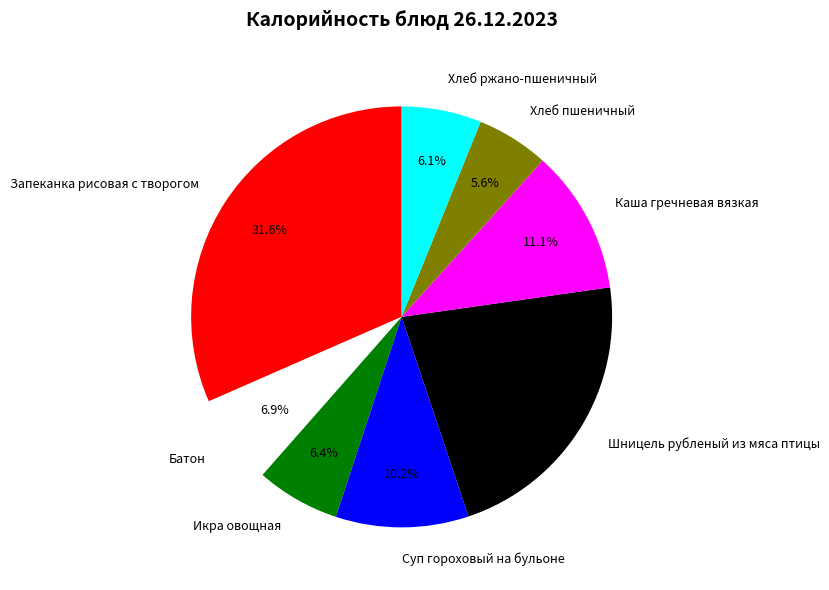

To the nearest percent, what is the difference between the largest and smallest slice percentages?

26%